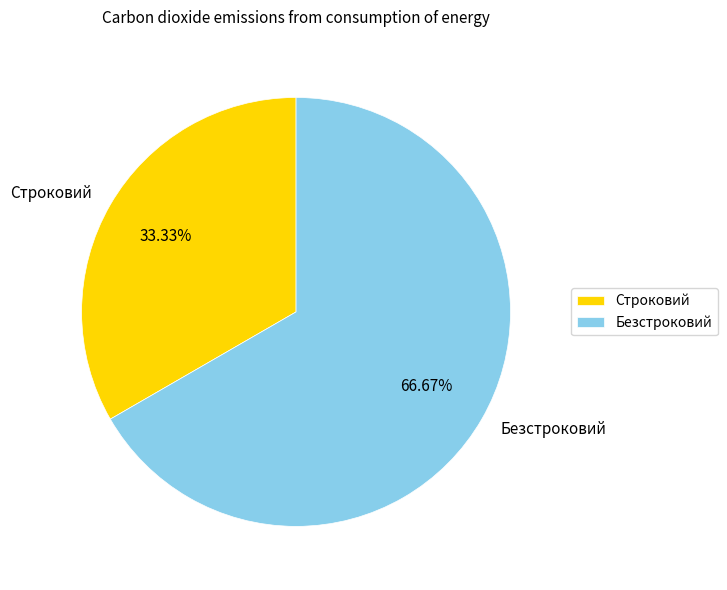

Which category accounts for the majority?

Безстроковий